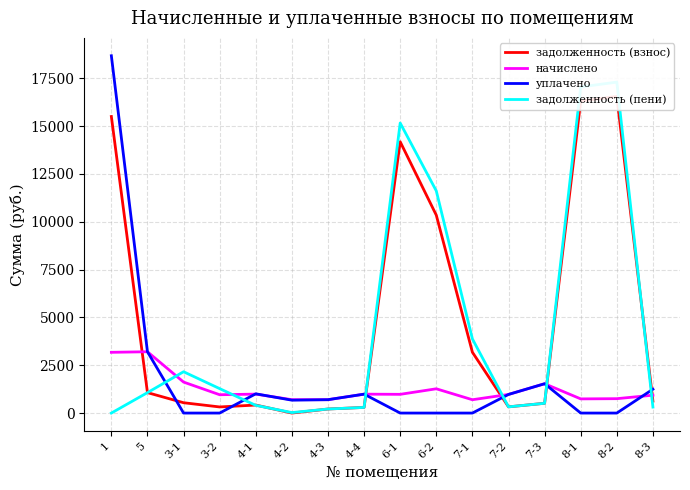

Where is the first local maximum for задолженность (пени)?

3-1